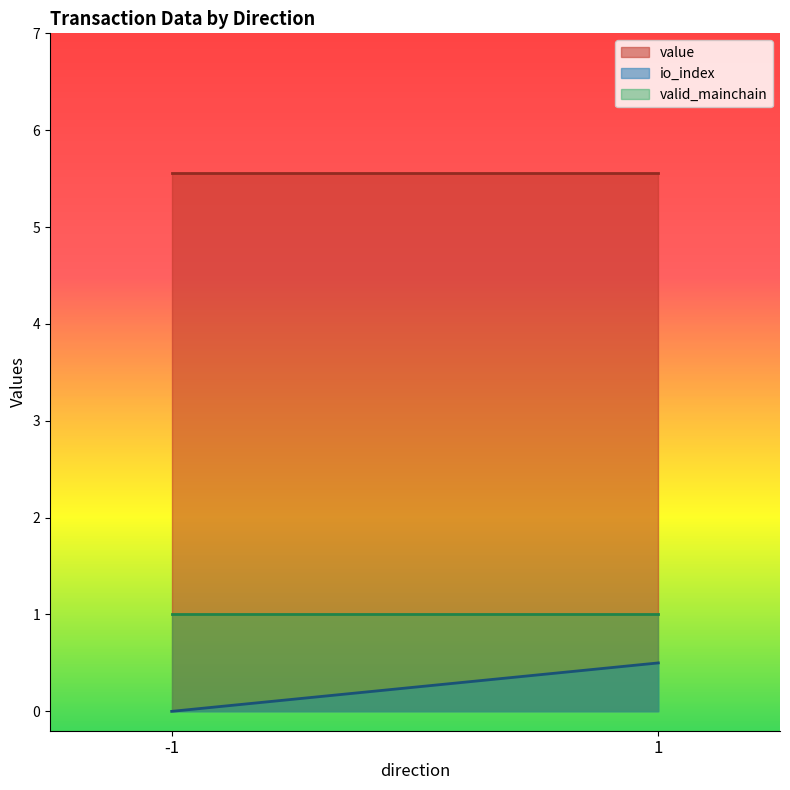

Reading left to right, extract all data points from this chart.

value: 5.6	5.6
io_index: 0.0	0.5
valid_mainchain: 1.0	1.0